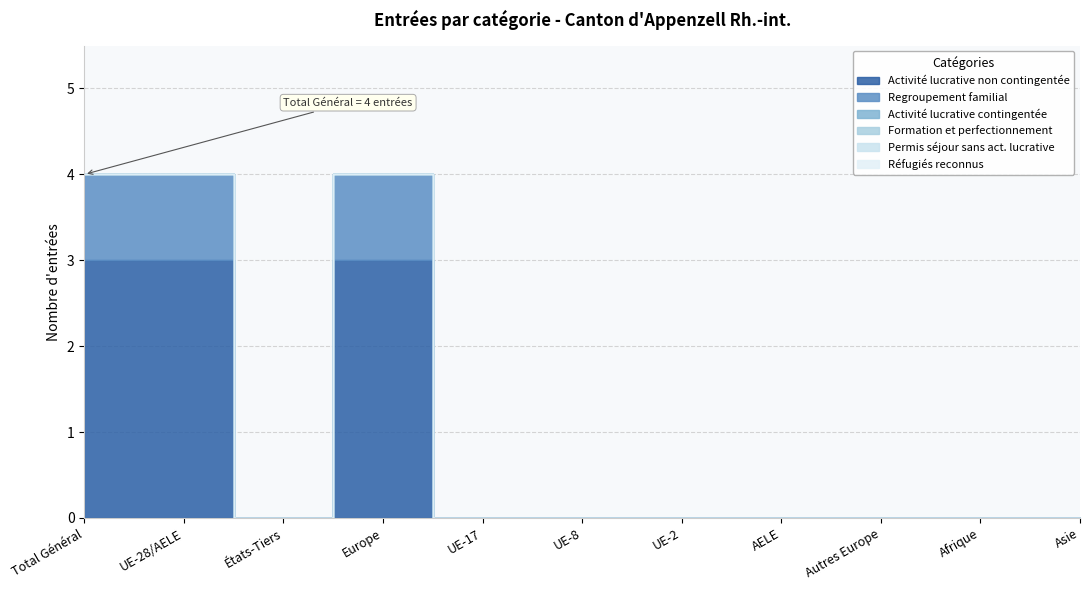

What position from the left is Asie?

11